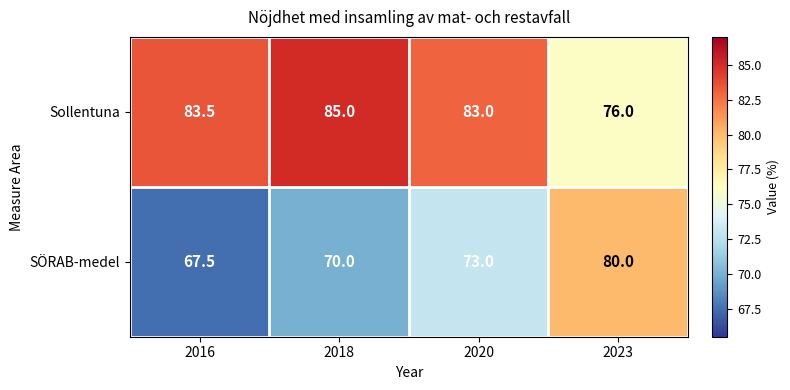

What is the difference between the maximum and minimum values in the SÖRAB-medel series?

12.5